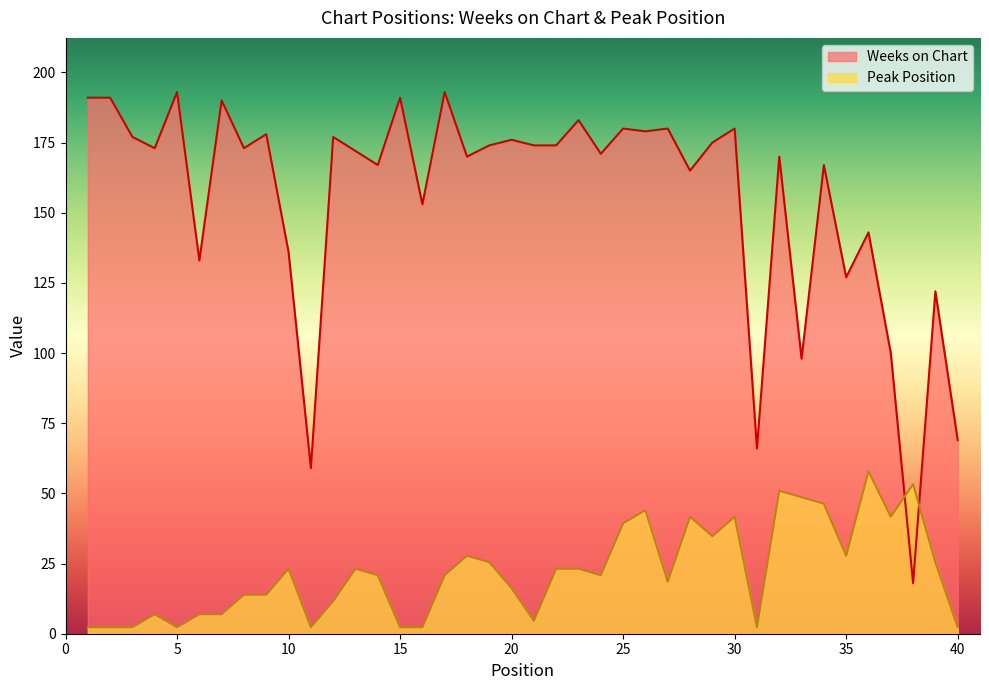

The value of Weeks on Chart at 34 is 40.8. True or false?

False